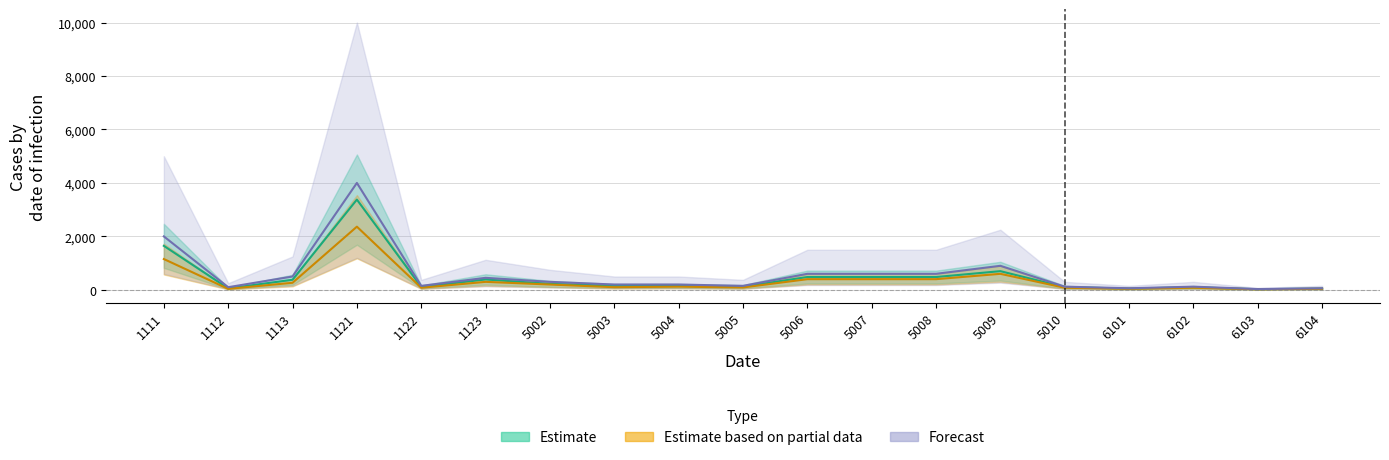

True or false: Estimate and Forecast intersect in this chart.

False